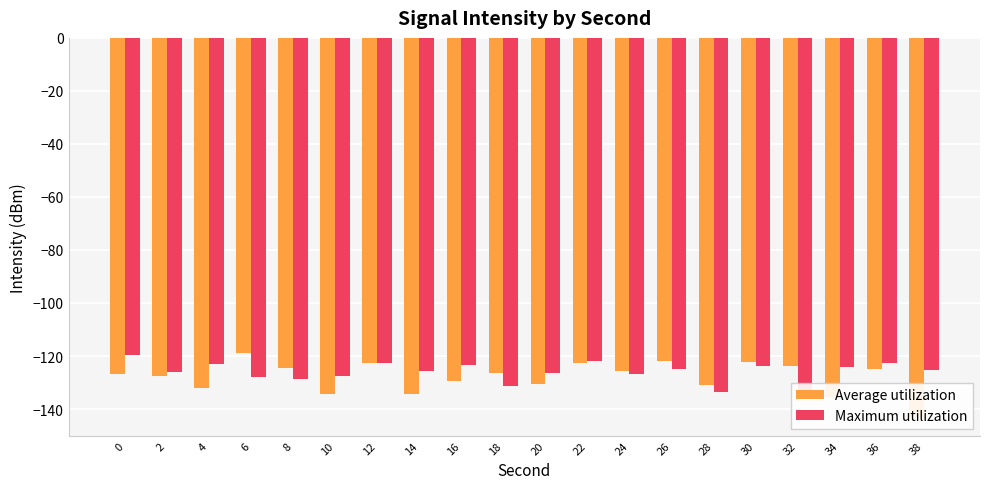

What is the value of the Maximum utilization bar at the 15th from the left?

-133.7